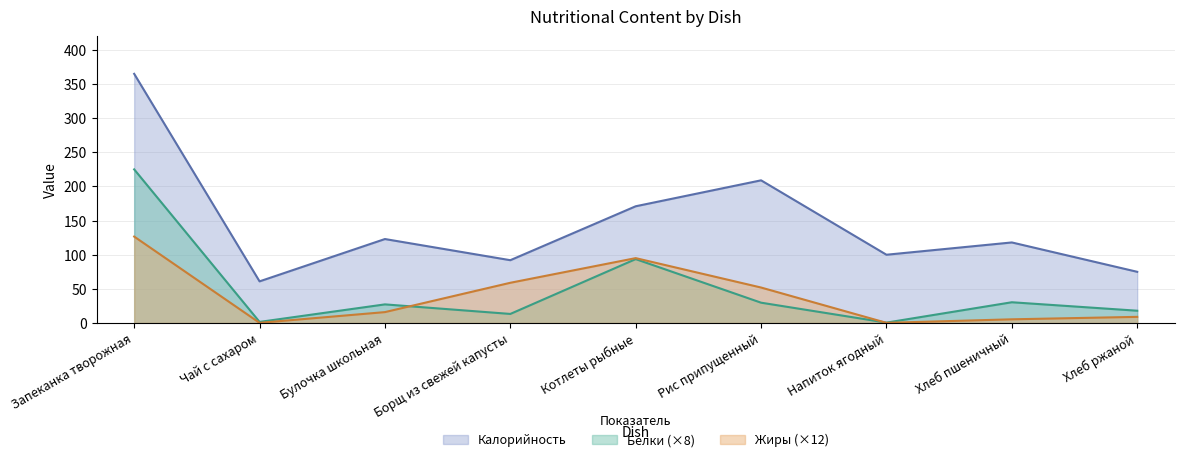

Which series has the largest total across all categories?

Калорийность